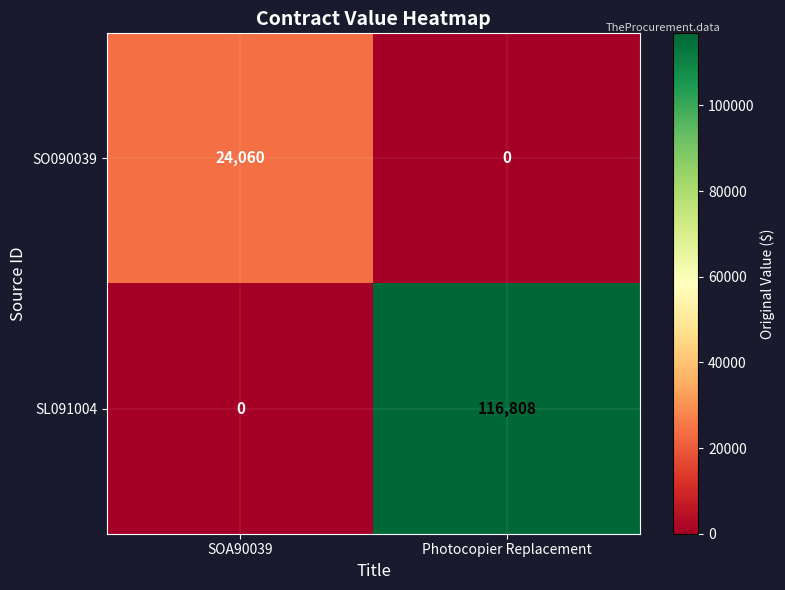

List the series in order of their peak value, lowest first.

SO090039, SL091004